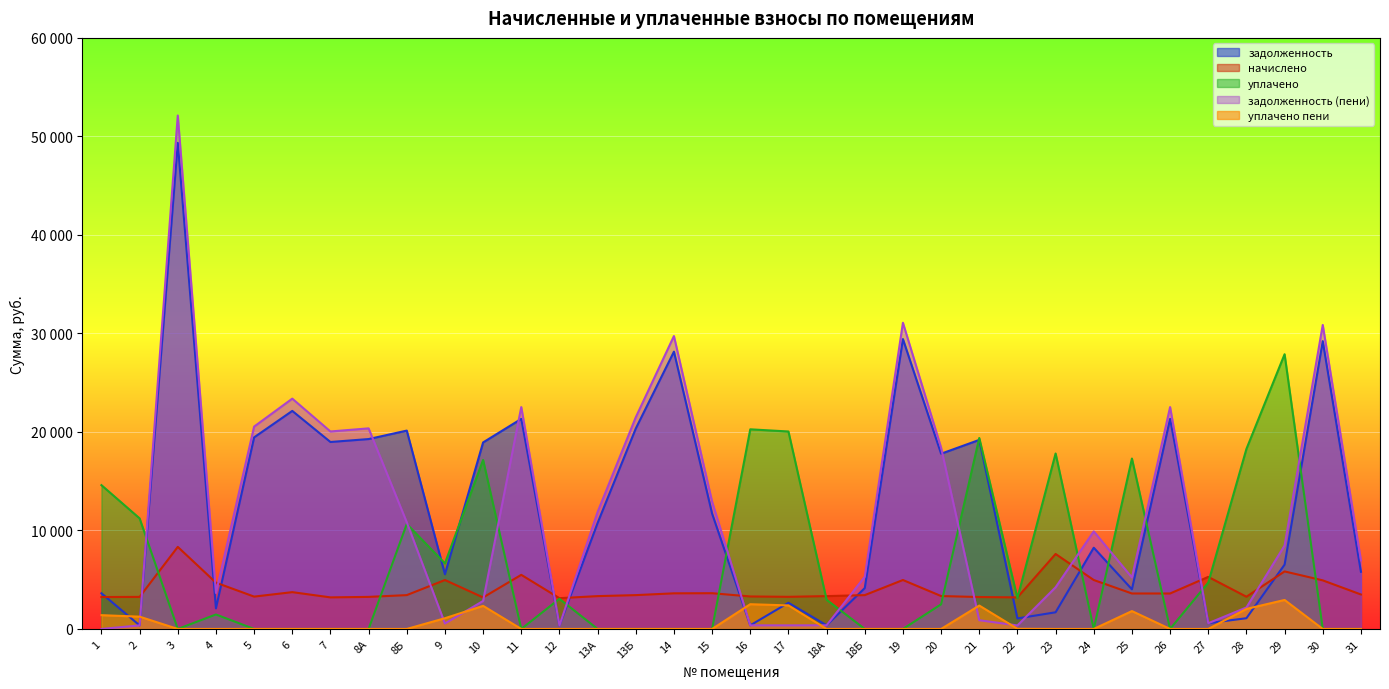

The value of уплачено at 8Б is 6701.4. True or false?

False